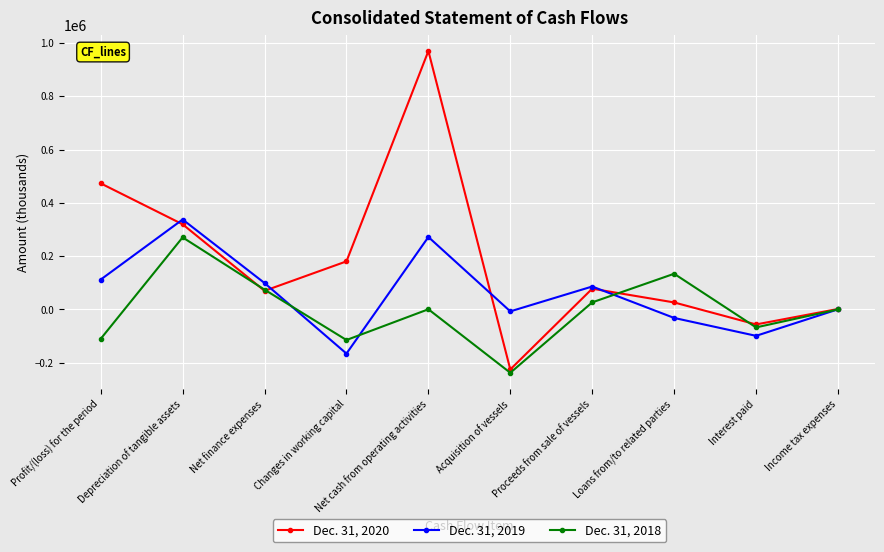

At Interest paid, list the series in order from smallest to largest.

Dec. 31, 2019, Dec. 31, 2018, Dec. 31, 2020